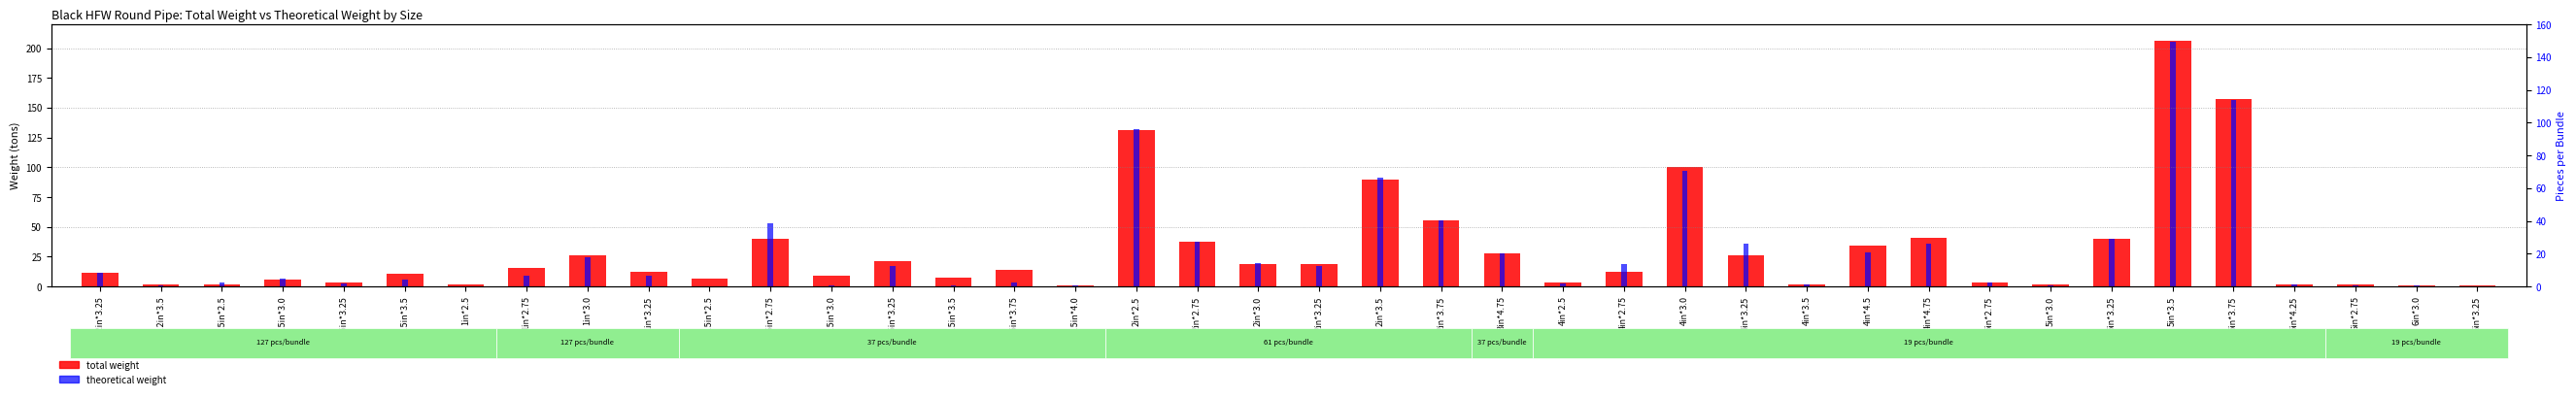

List the series in order of their overall mean, highest first.

total weight, theoretical weight